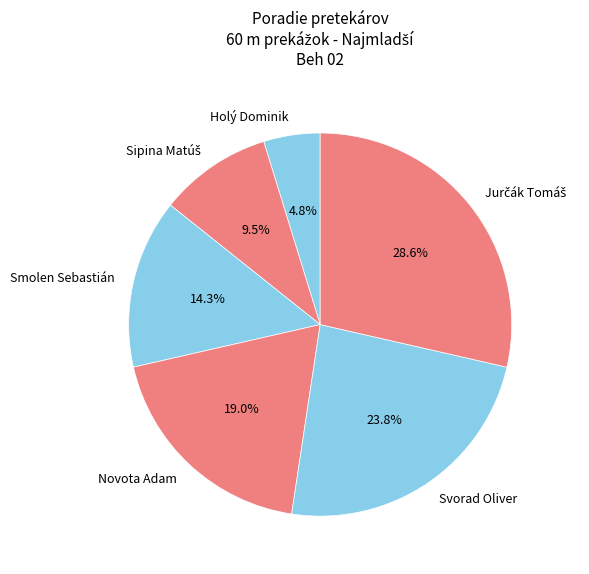

Does any single category account for the majority?

No